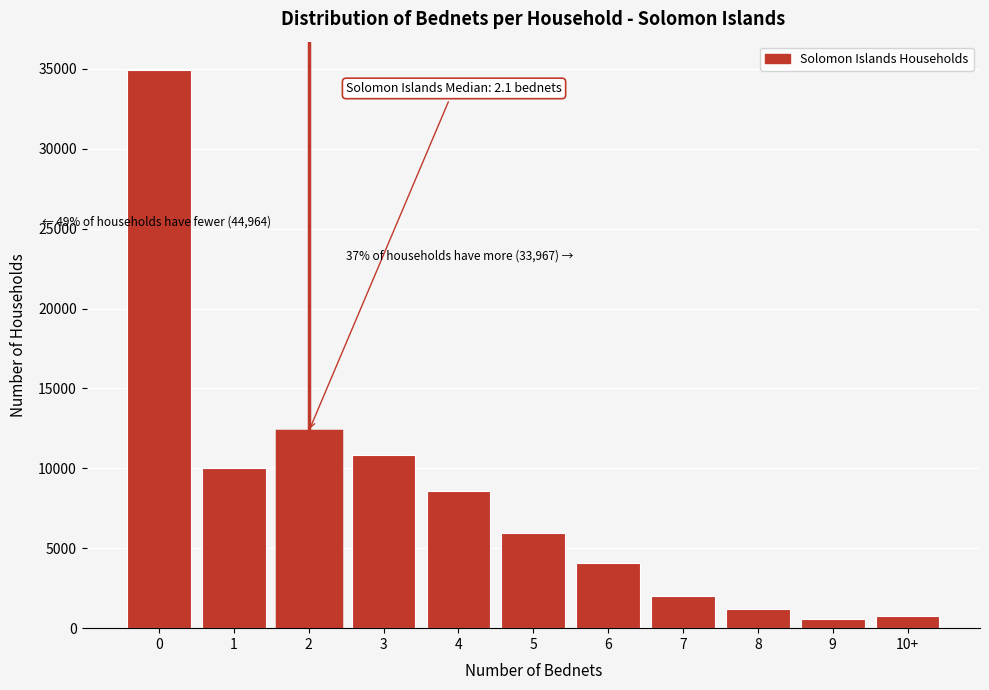

Reading right to left, extract all data points from this chart.

10+=754	9=585	8=1179	7=2010	6=4072	5=5948	4=8609	3=10810	2=12319	1=10007	0=34957